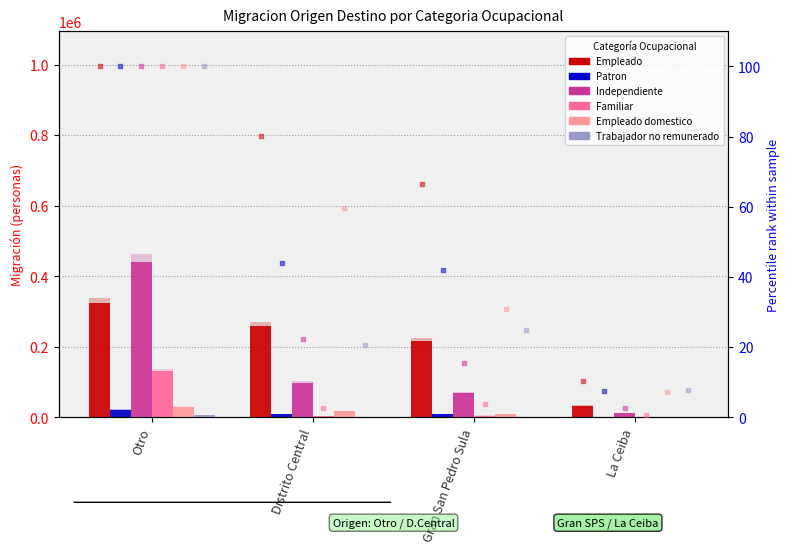

Which series reaches the maximum Y coordinate?

Independiente